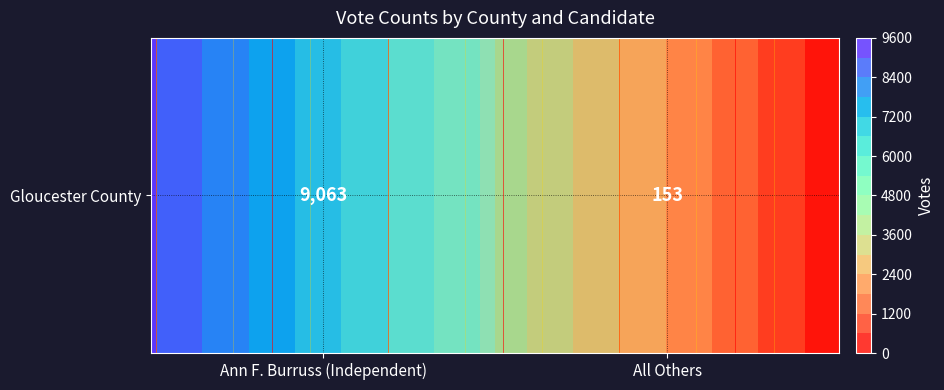

Reading left to right, list all the values displayed in this chart.

Ann F. Burruss (Independent)=9063	All Others=153